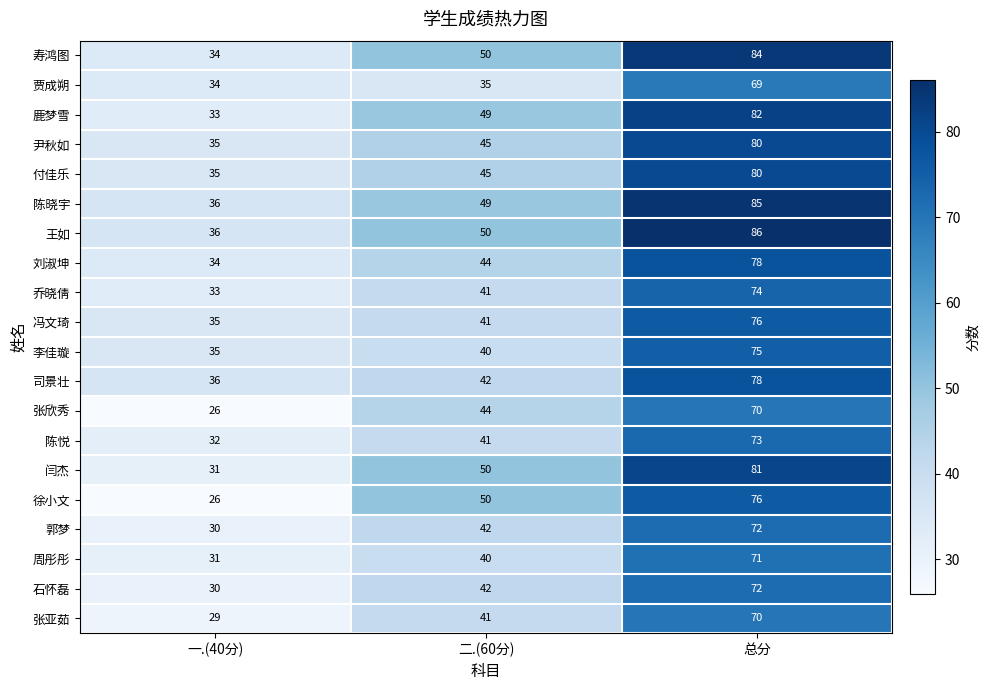

At which label is 石怀磊 closest to 51?

二.(60分)